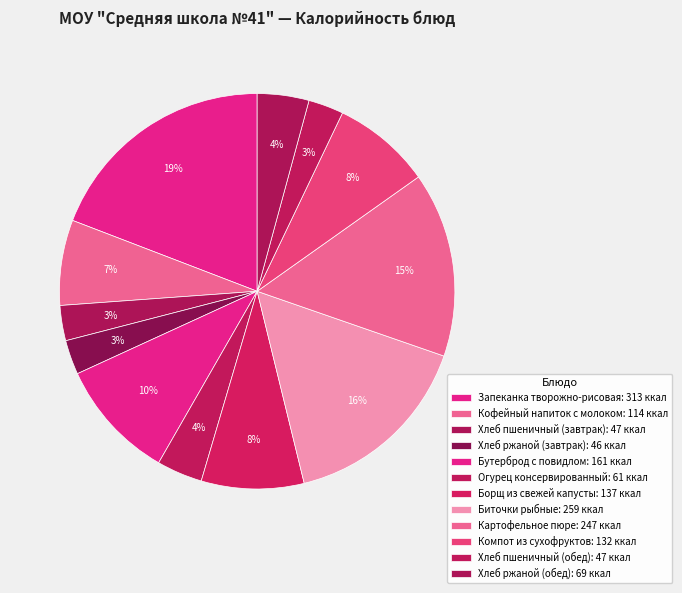

To the nearest percent, what percentage of the pie is Хлеб пшеничный (завтрак)?

3%